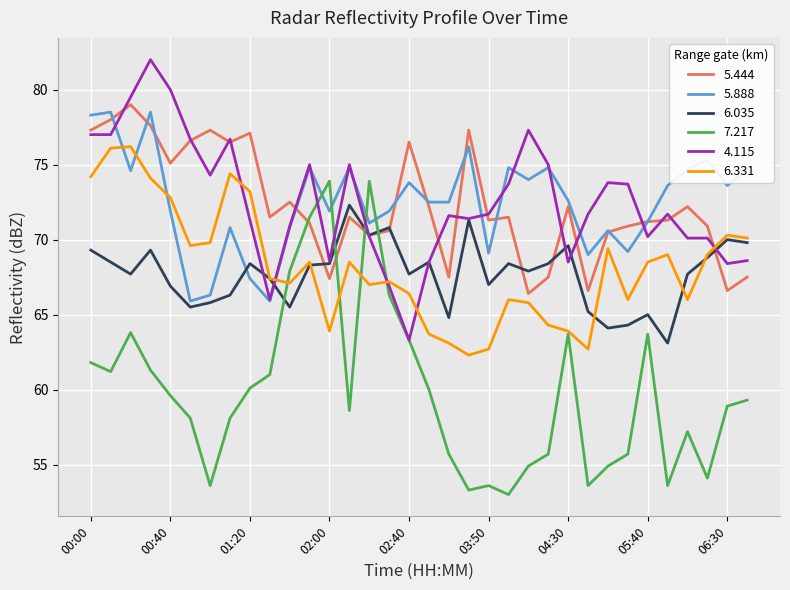

How many times do 5.888 and 6.331 cross each other?

4